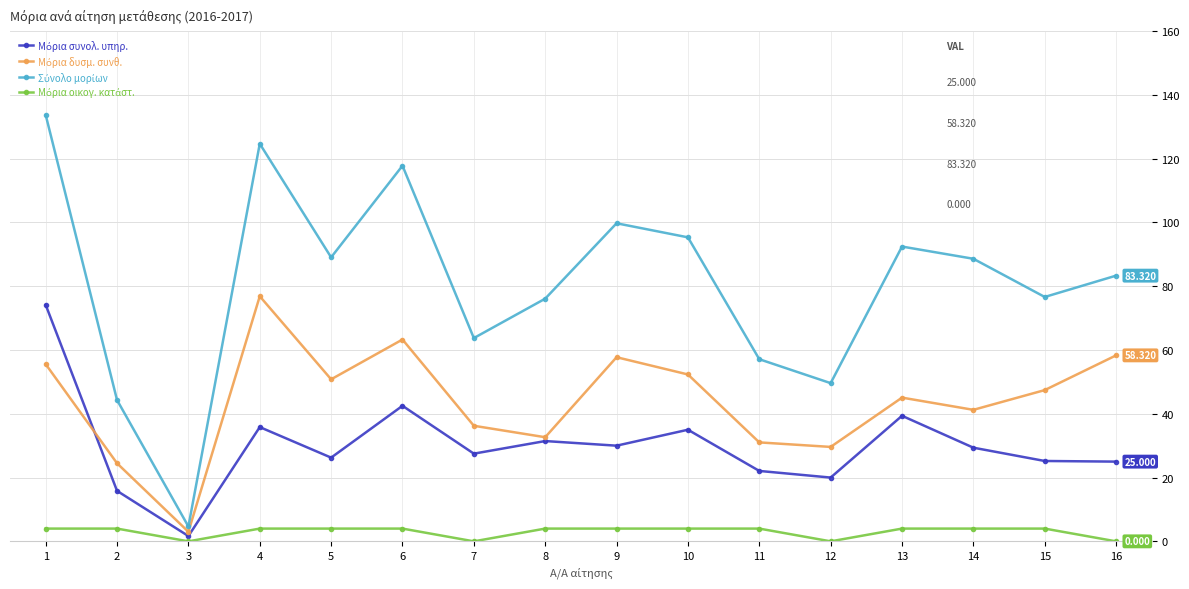

What value does the Μόρια οικογ. κατάστ. series have at 10?

4.0